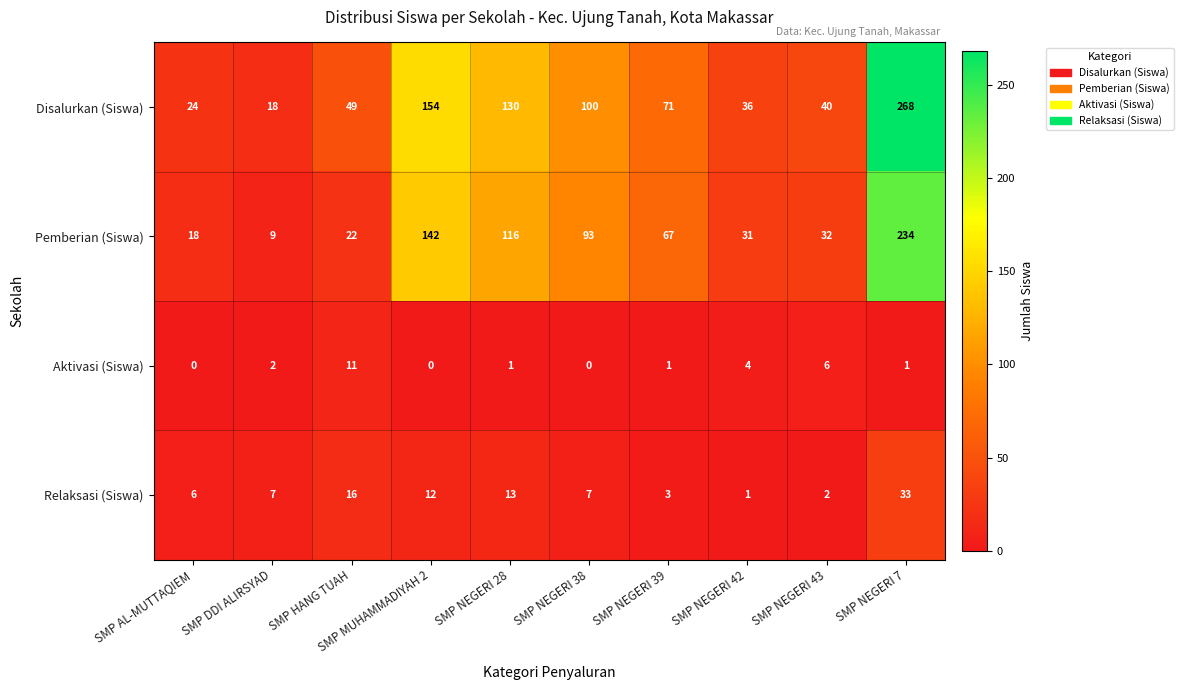

At how many categories does at least one series exceed 3?

10